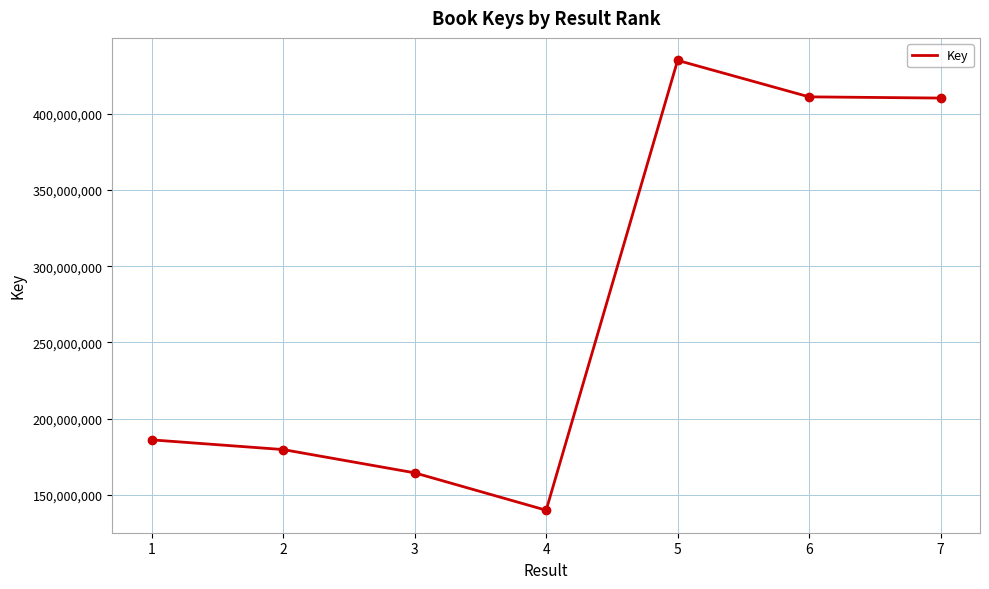

What is the average value?

275234650